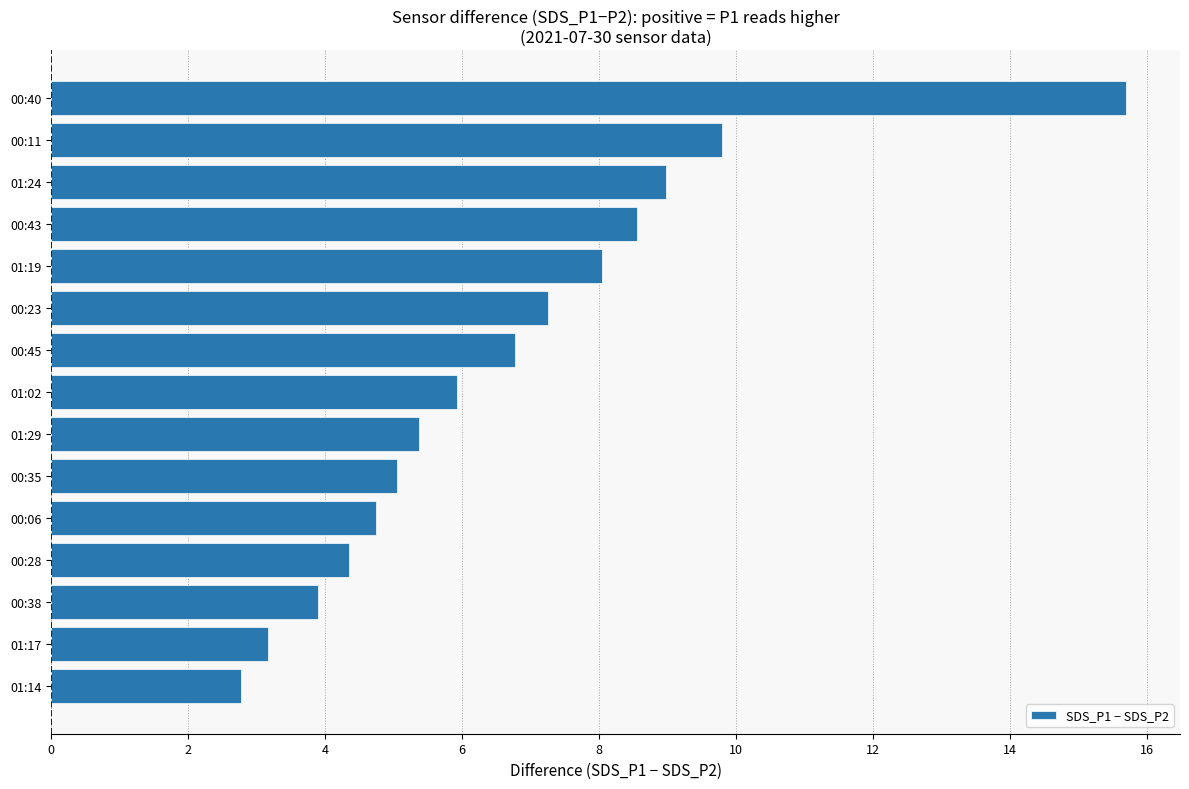

What is the smallest value displayed?

2.8